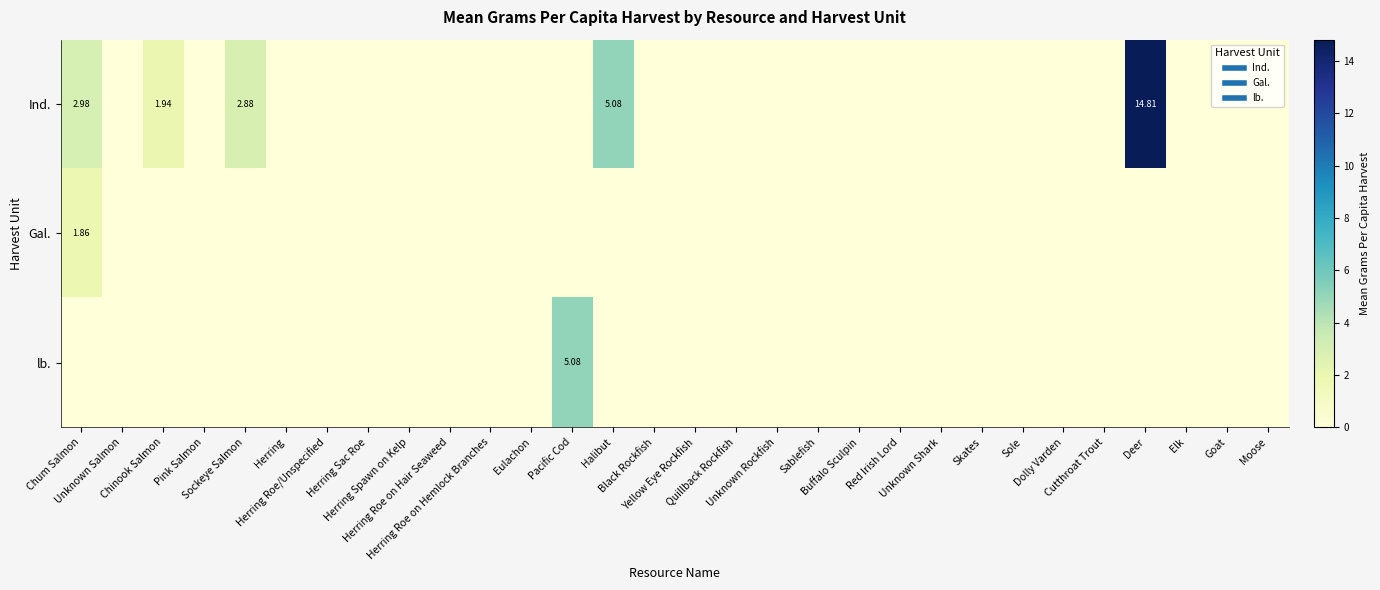

Rank the series by their maximum value, from highest to lowest.

Ind., lb., Gal.